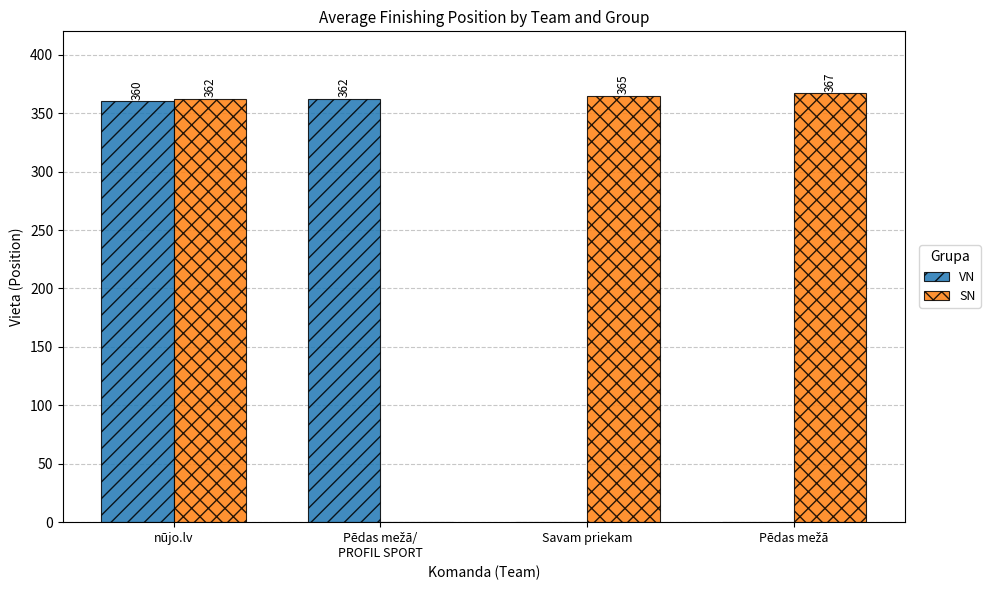

Are the bars grouped side by side (vs. stacked)?

Yes